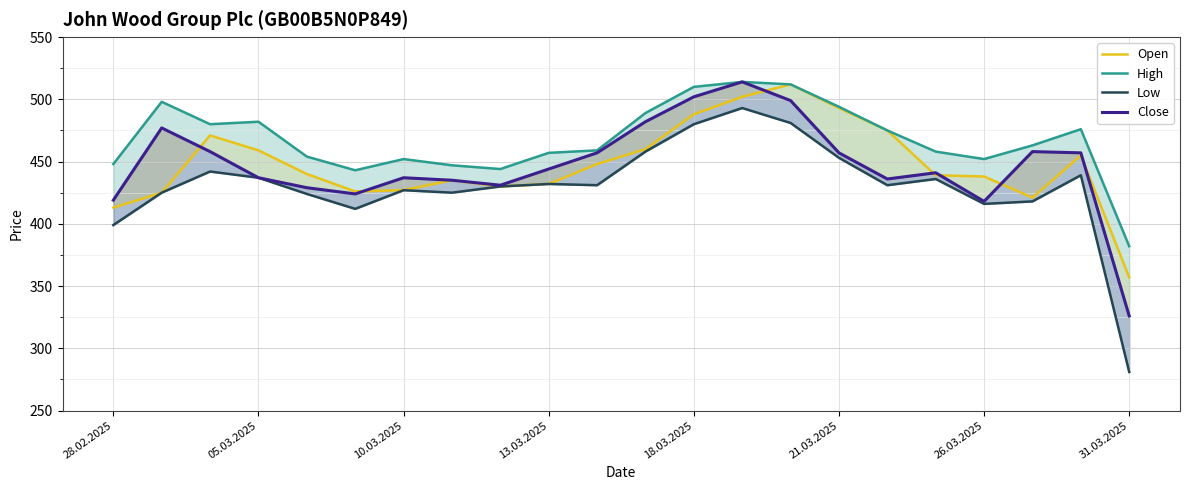

Is it true that Low equals 100 at 26.03.2025?

False